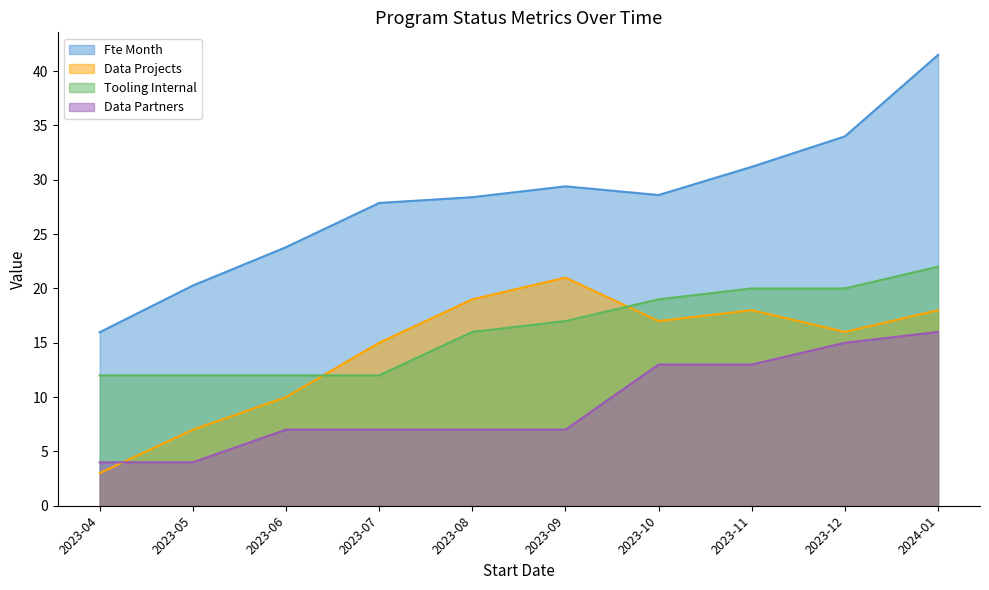

What position from the left is 2023-07?

4